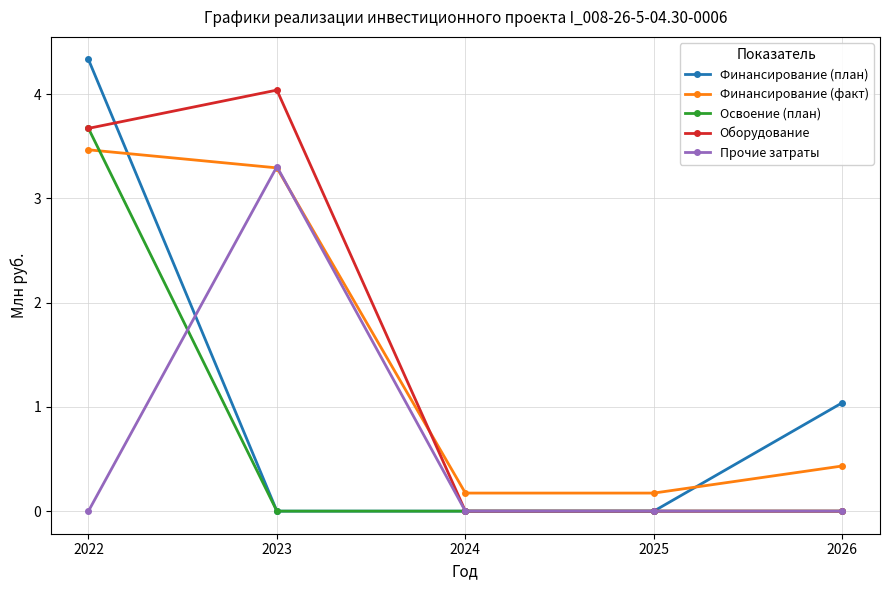

How many series are shown in this chart?

5